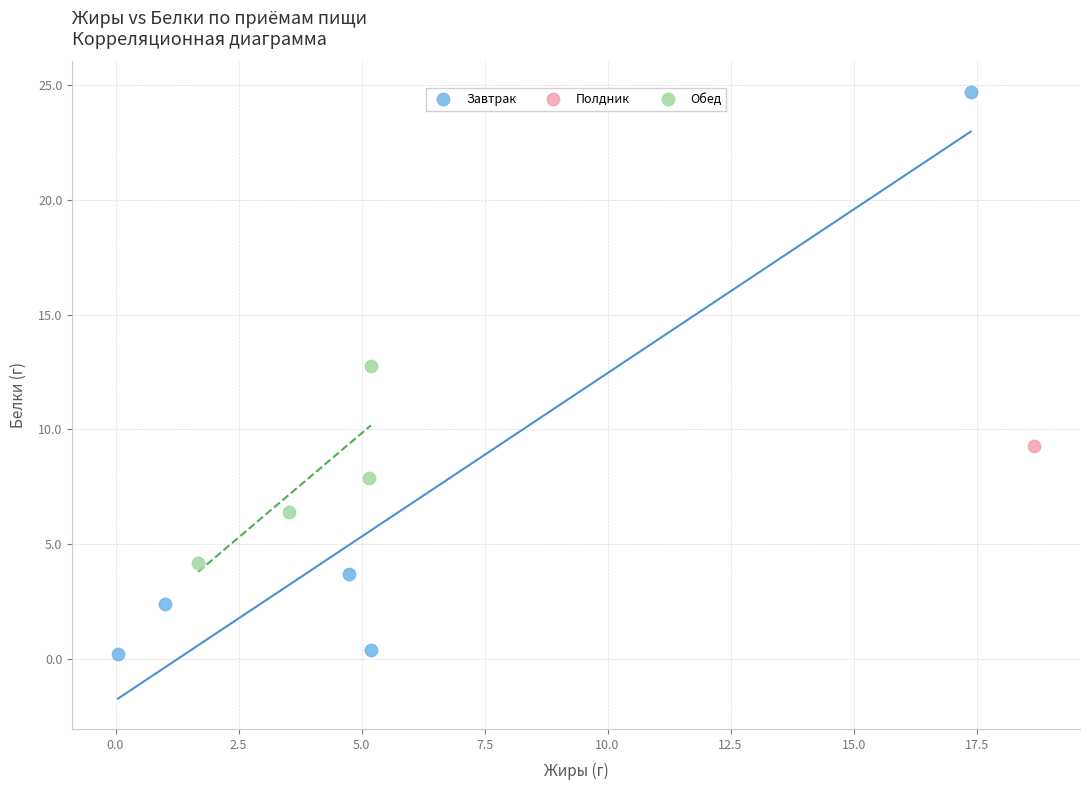

Which series contains the highest Y value?

Завтрак